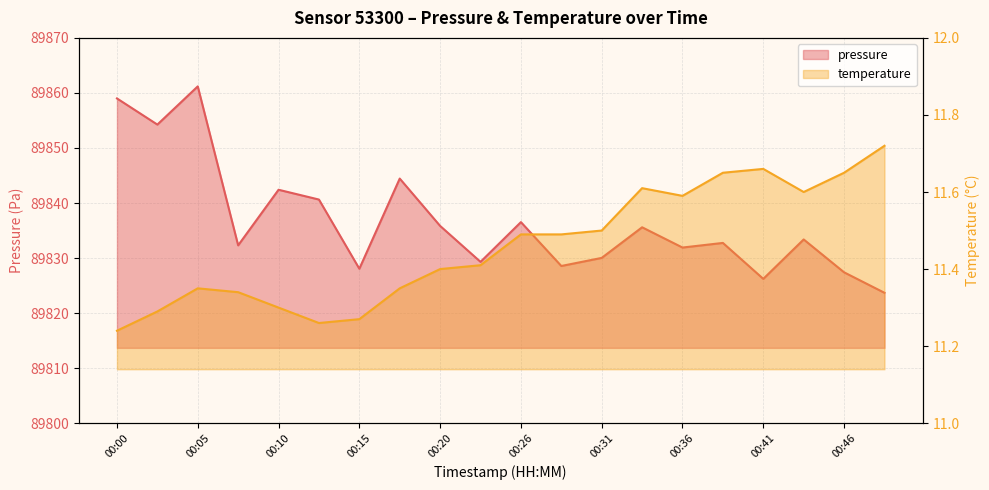

What are all the series names shown in the legend?

pressure, temperature